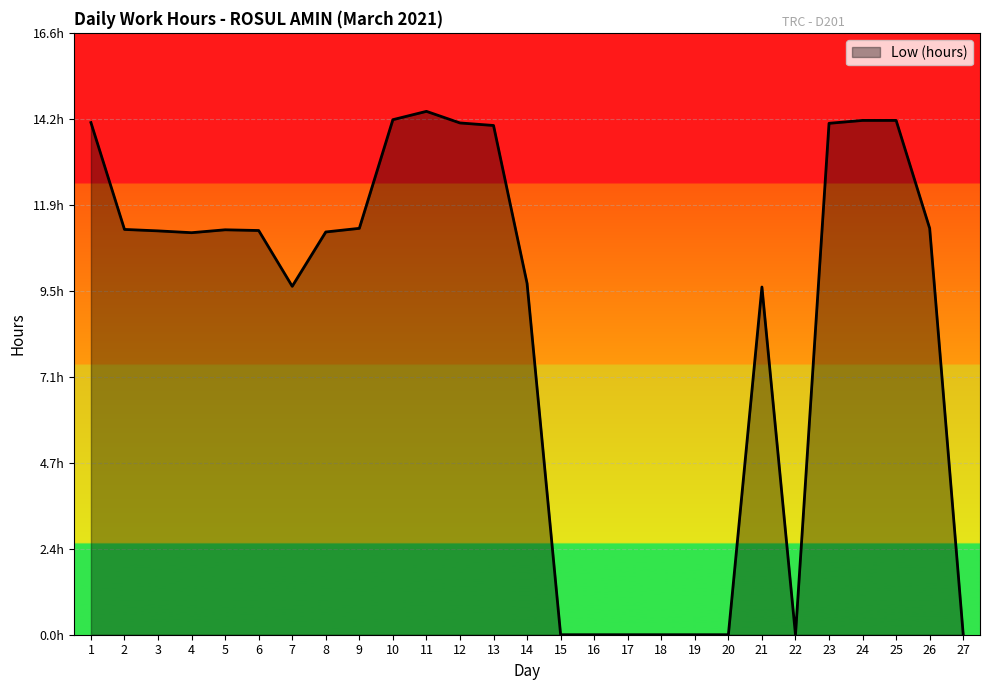

How many values exceed 11?

16